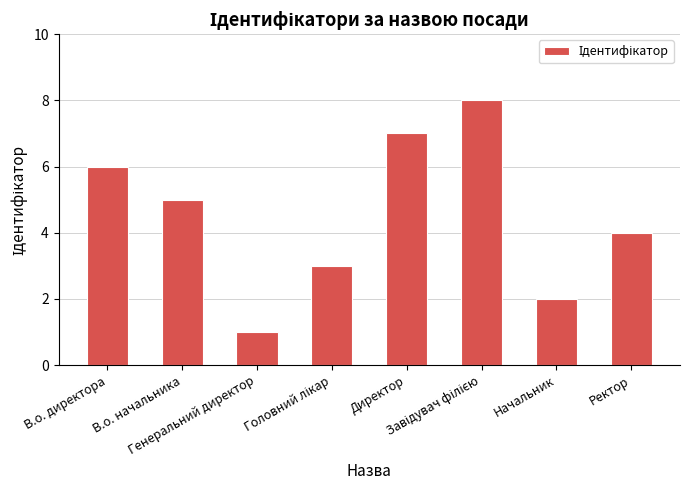

At which label does the data first exceed 5?

В.о. директора